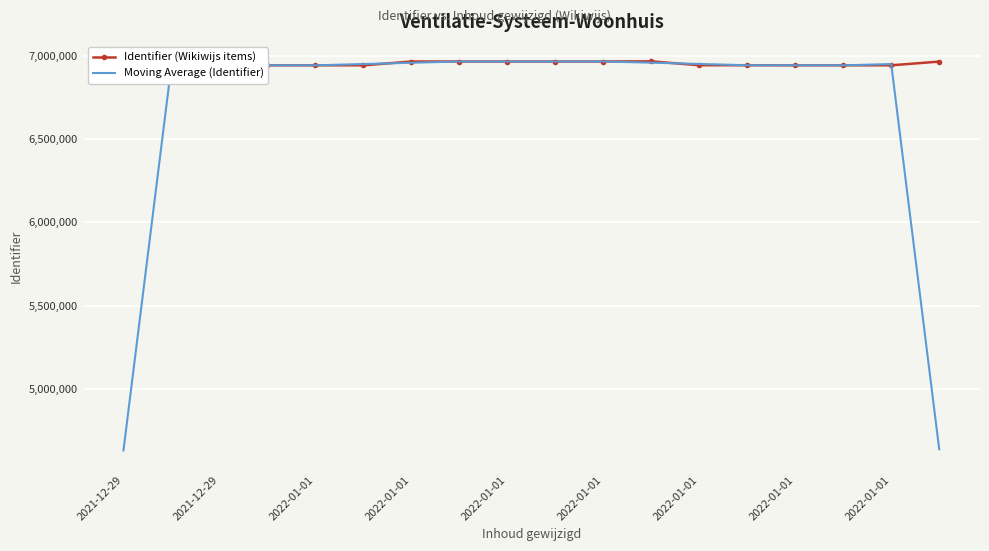

What are all the series names shown in the legend?

Identifier (Wikiwijs items), Moving Average (Identifier)